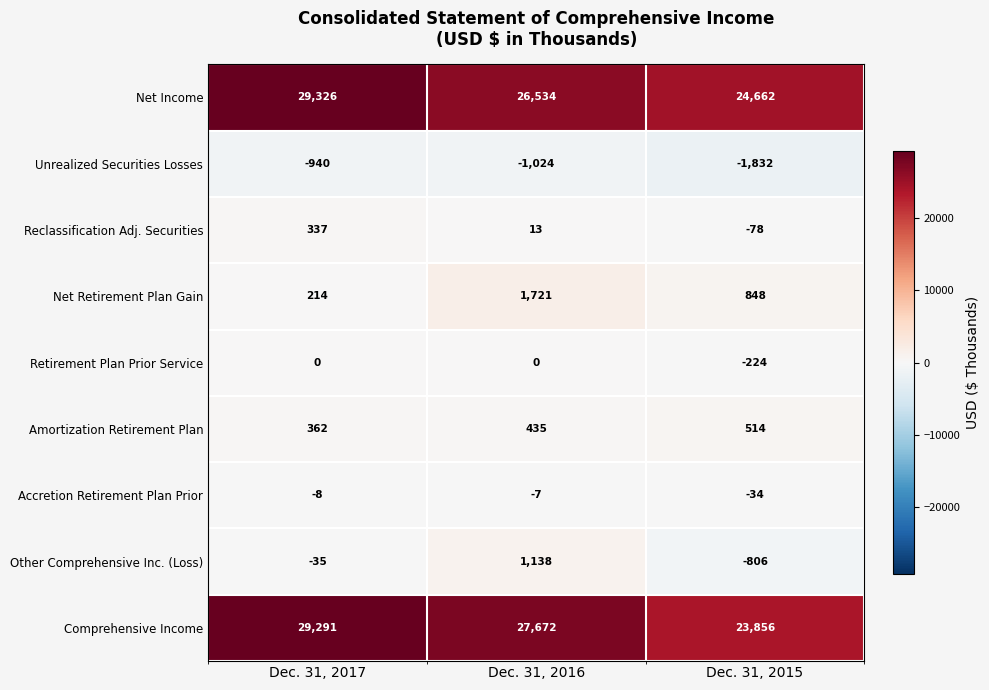

At which label does Net Retirement Plan Gain first exceed 848?

Dec. 31, 2016